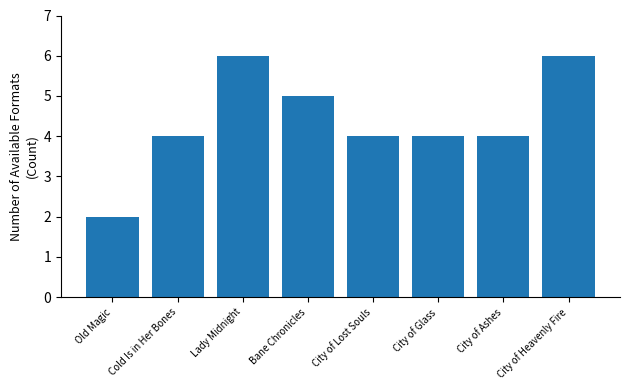

Reading left to right, what are all the values shown in this chart?

2	4	6	5	4	4	4	6